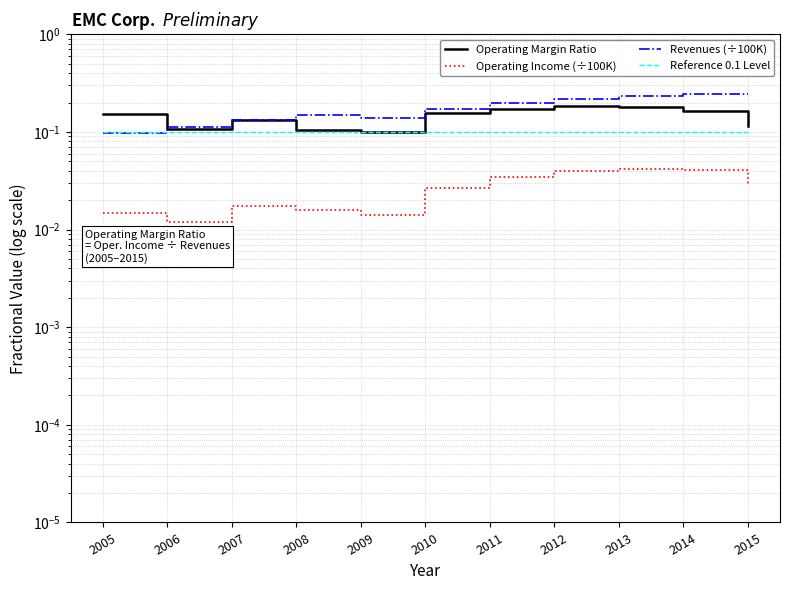

Which has a higher value, 2008 or 2005?

2005